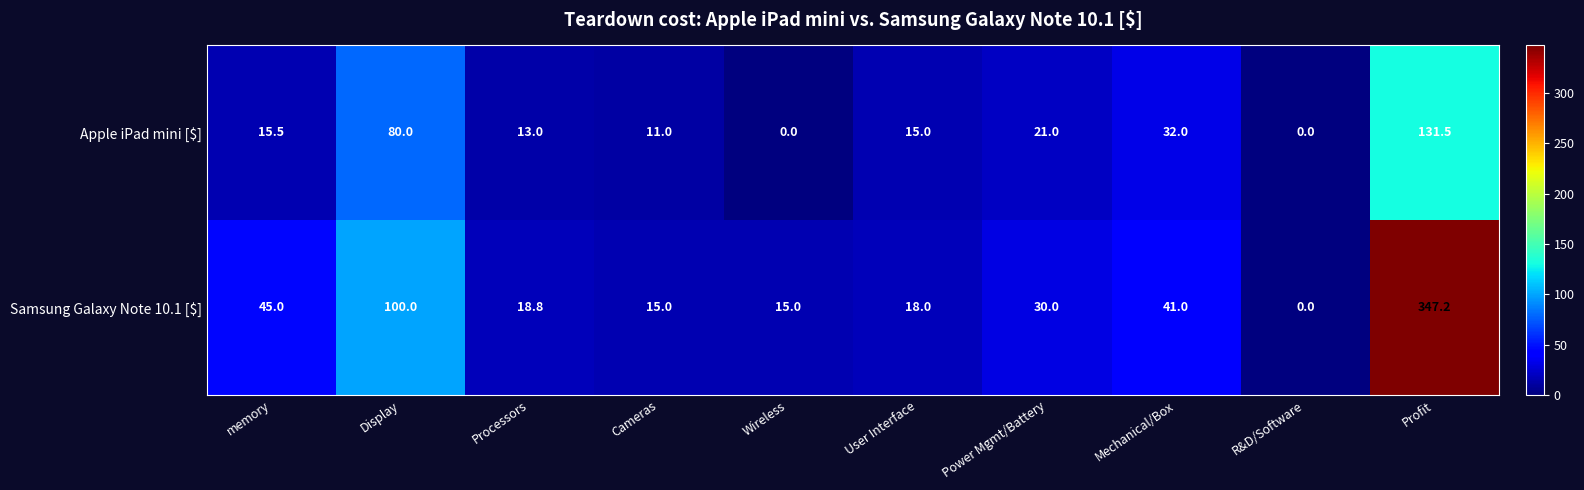

At User Interface, list the series in order from smallest to largest.

Apple iPad mini [$], Samsung Galaxy Note 10.1 [$]